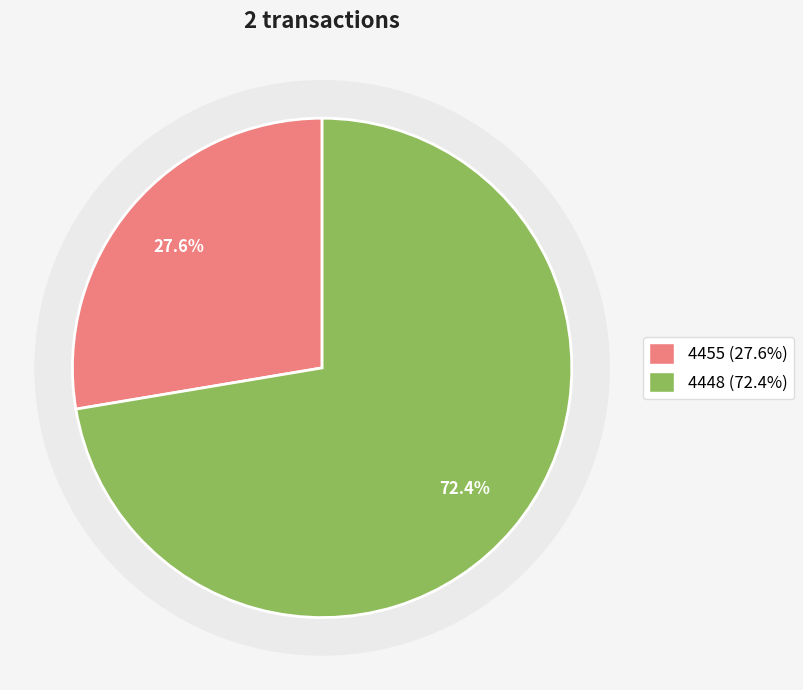

Is it true that 4448 is 65% of the pie?

False